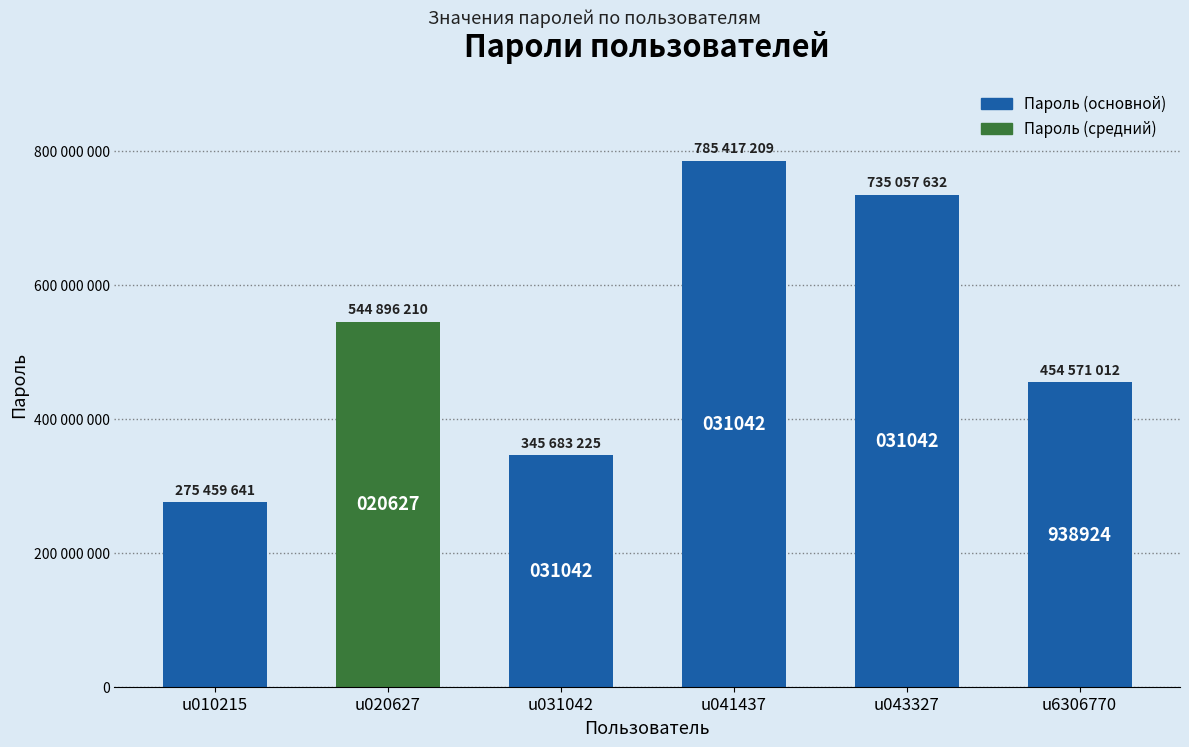

Does the chart contain any negative values?

No